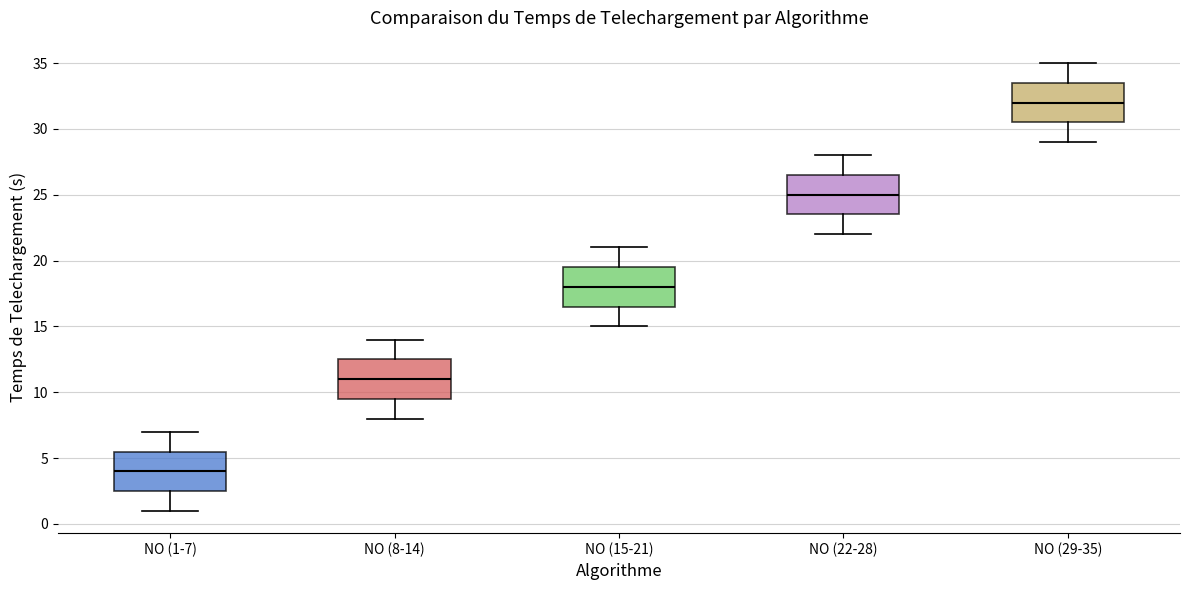

Which box has the lowest median line?

NO (1-7)